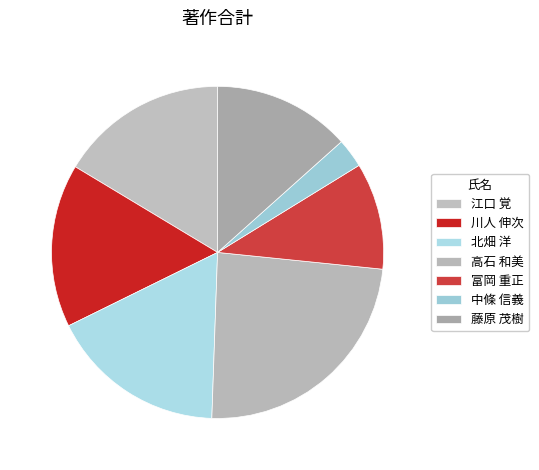

Is there a majority slice in this chart?

No